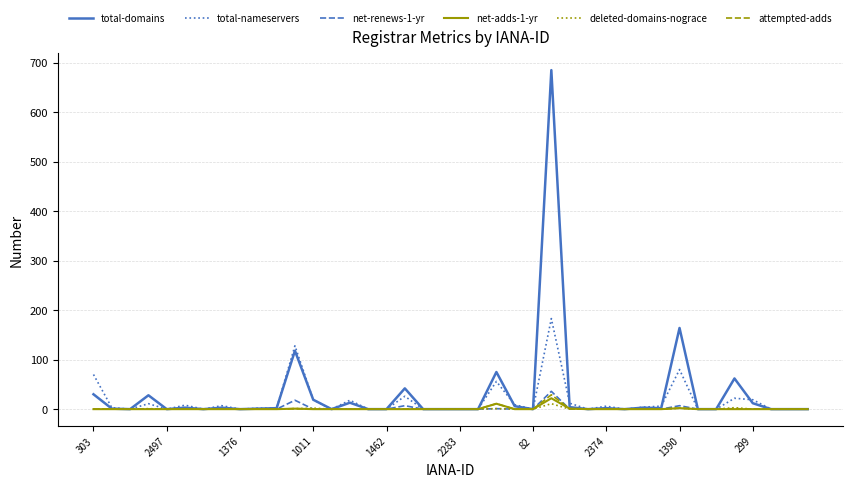

What is the maximum value shown in the chart?

685